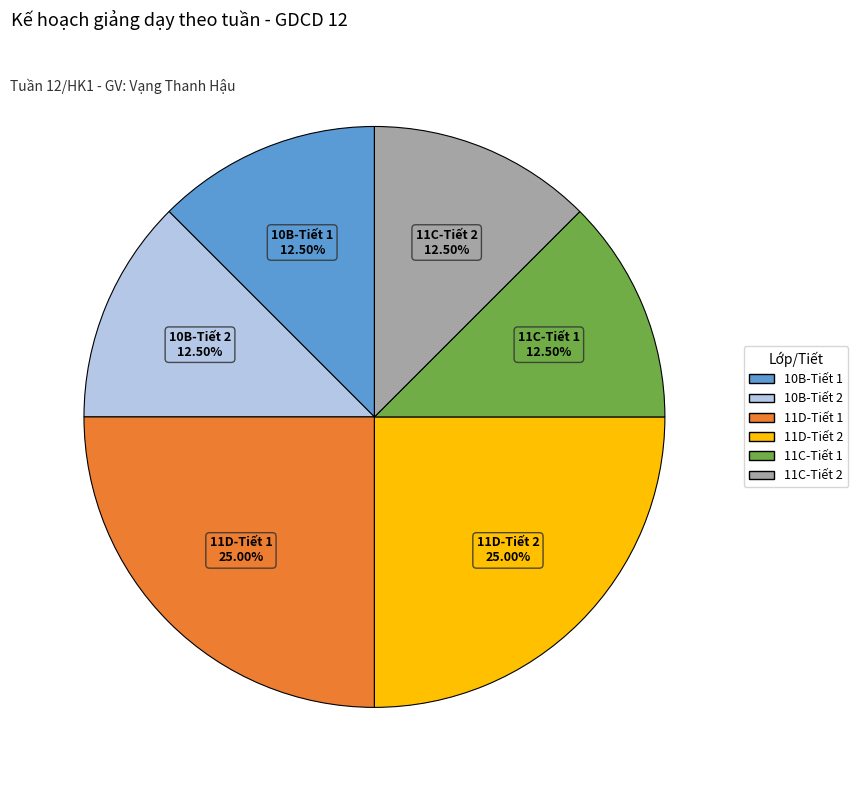

Does any single category account for the majority?

No